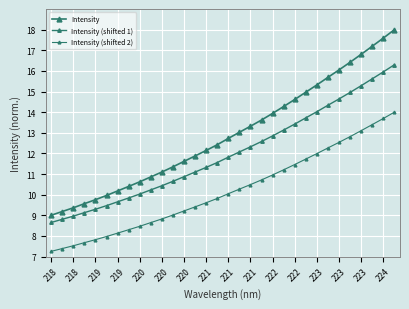

How many categories are shown in the chart?

32